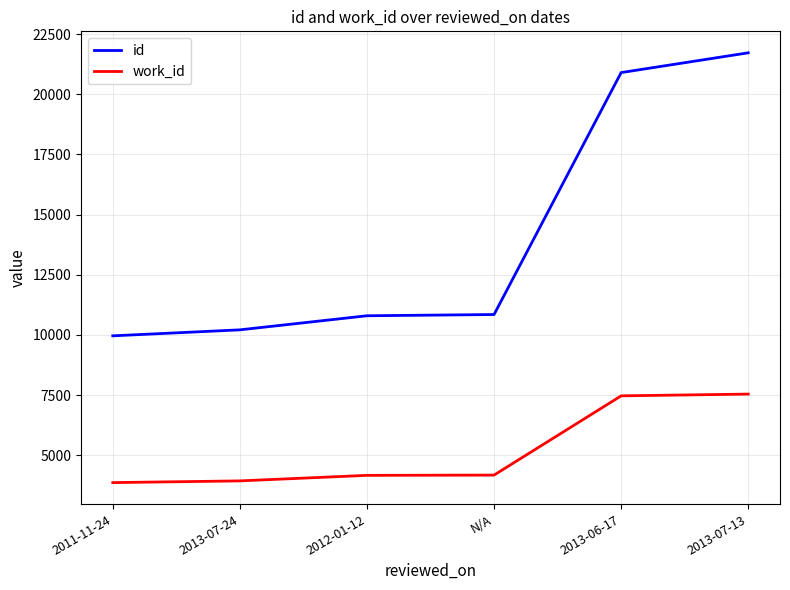

Which series has the widest spread of values?

id